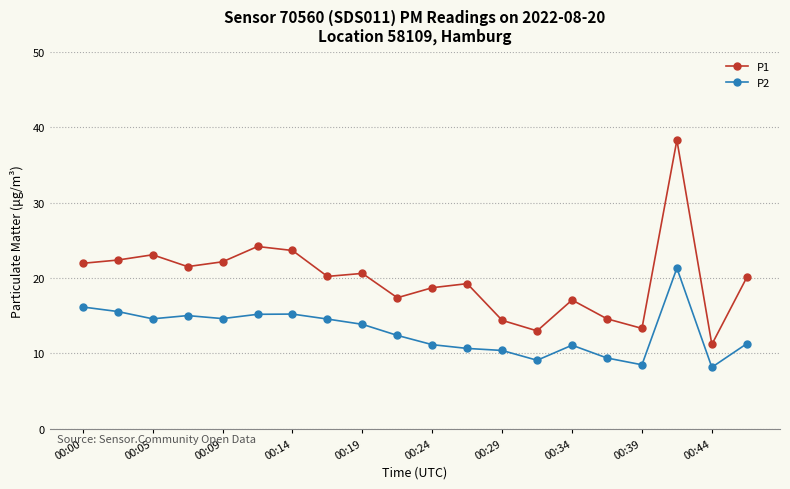

What is the lowest value of the P1 series?

11.2